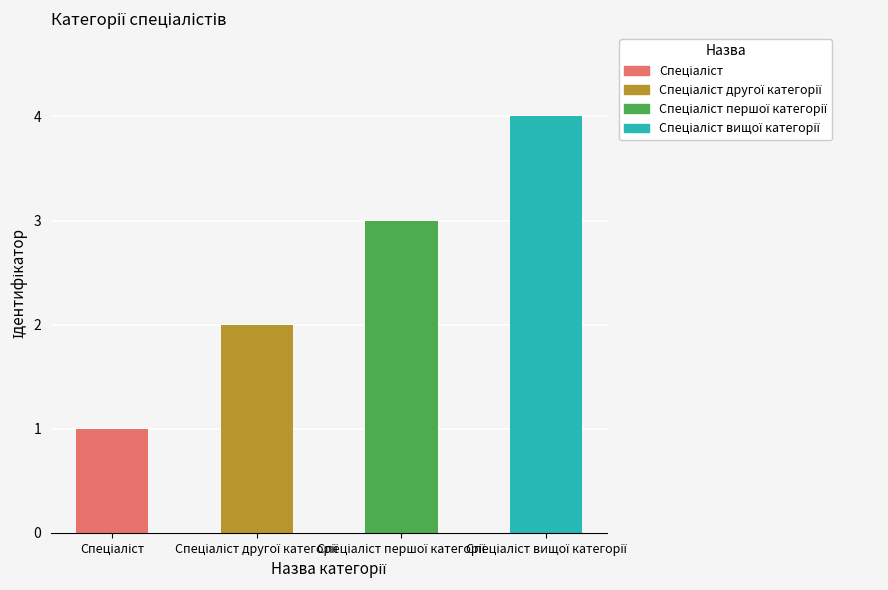

What is the sum of all values?

10